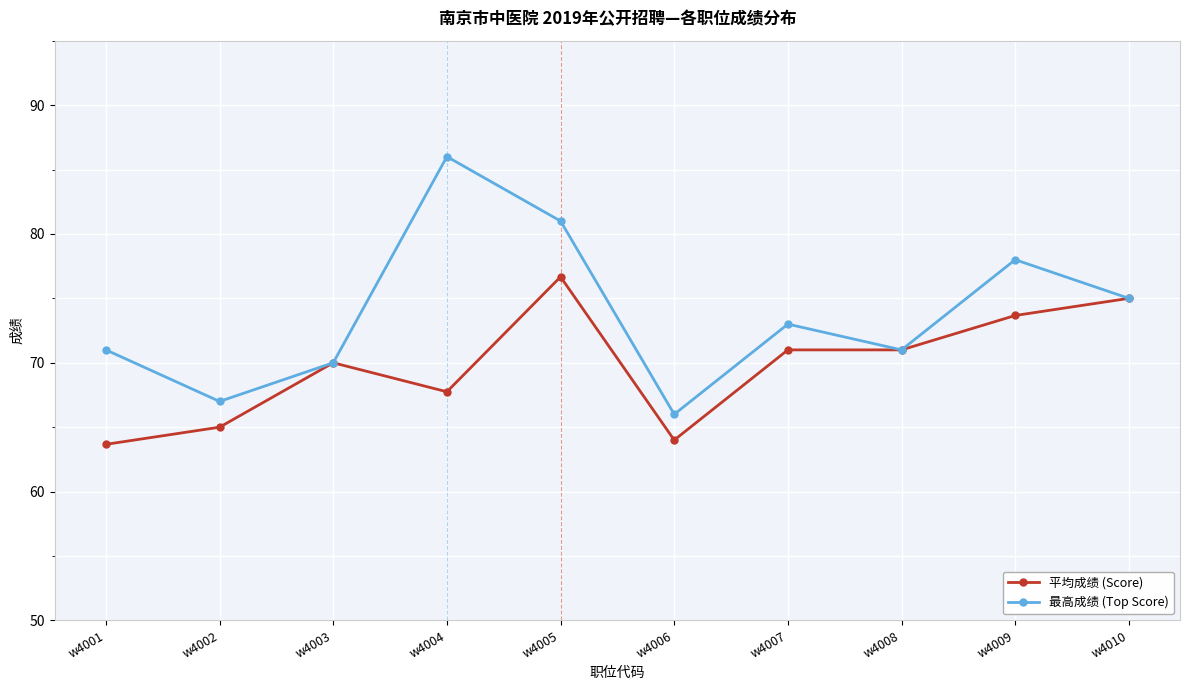

Reading left to right, extract all data points from this chart.

平均成绩 (Score): w4001=63.7	w4002=65.0	w4003=70.0	w4004=67.8	w4005=76.7	w4006=64.0	w4007=71.0	w4008=71.0	w4009=73.7	w4010=75.0
最高成绩 (Top Score): w4001=71.0	w4002=67.0	w4003=70.0	w4004=86.0	w4005=81.0	w4006=66.0	w4007=73.0	w4008=71.0	w4009=78.0	w4010=75.0